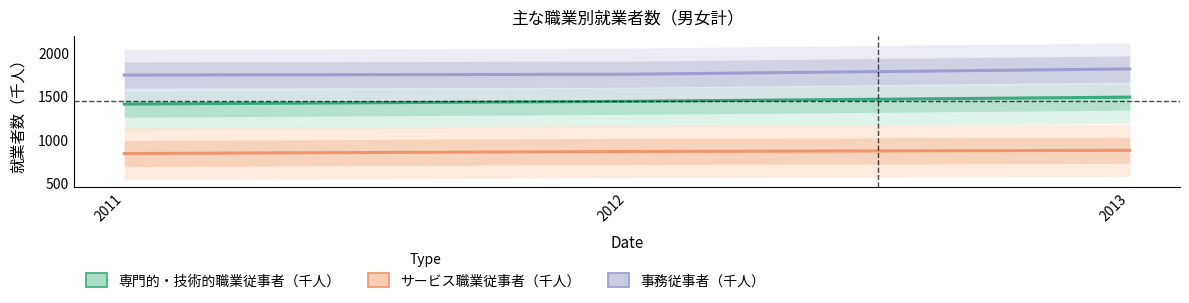

The value of 専門的・技術的職業従事者（千人） at 2011 is 849. True or false?

False